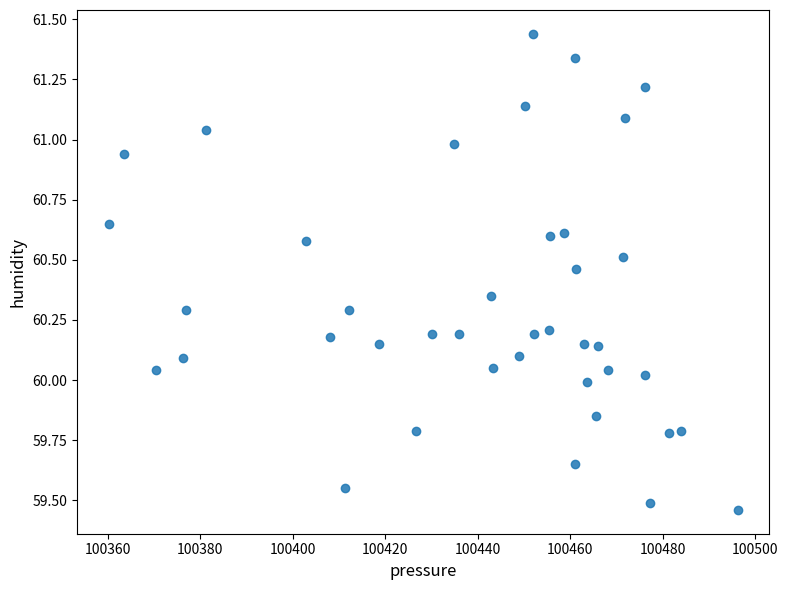

What is the range of Y values (max minus min)?

2.0